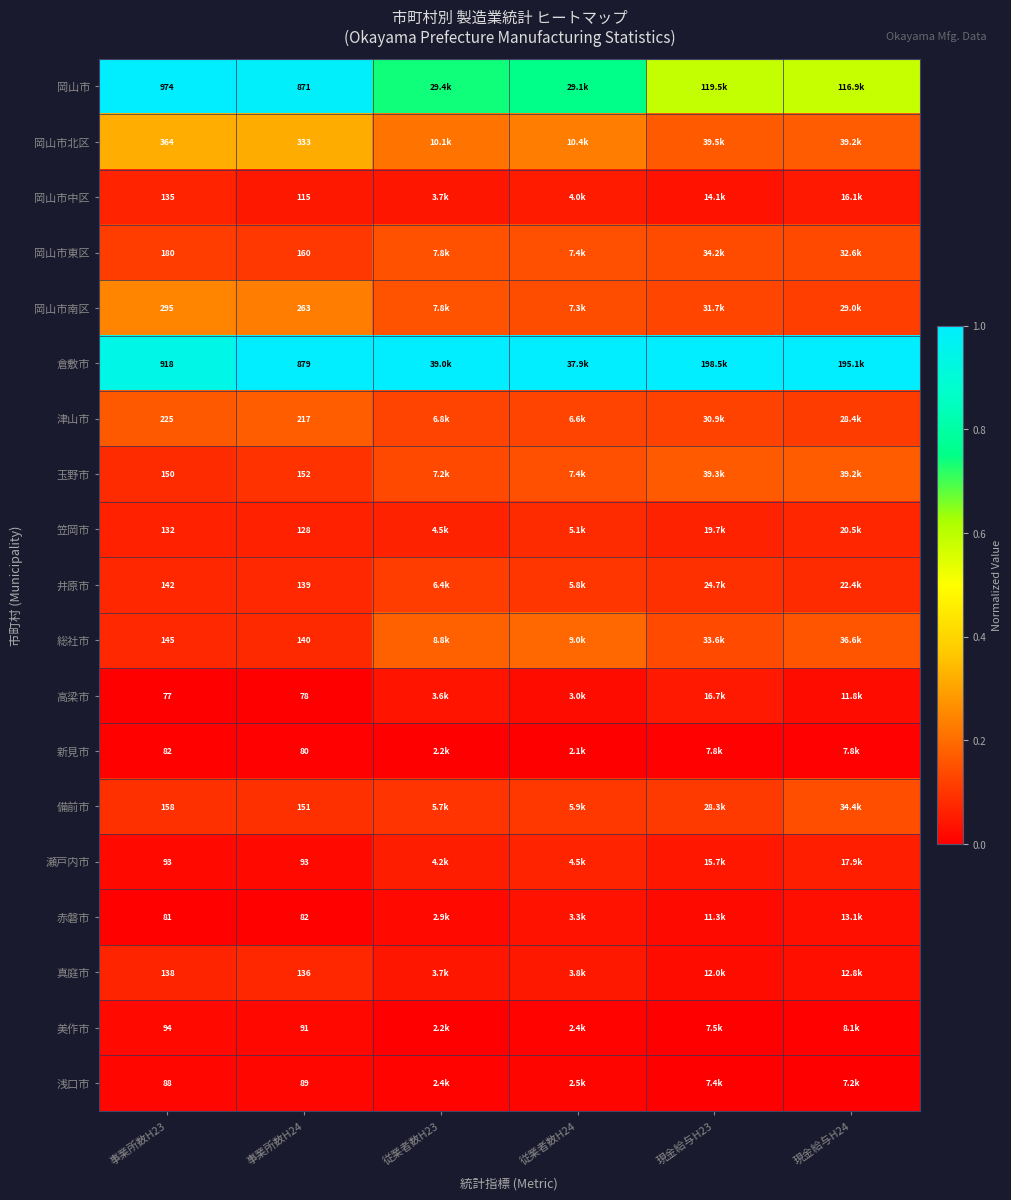

Is it true that 高梁市 equals -0.0 at 事業所数H24?

False